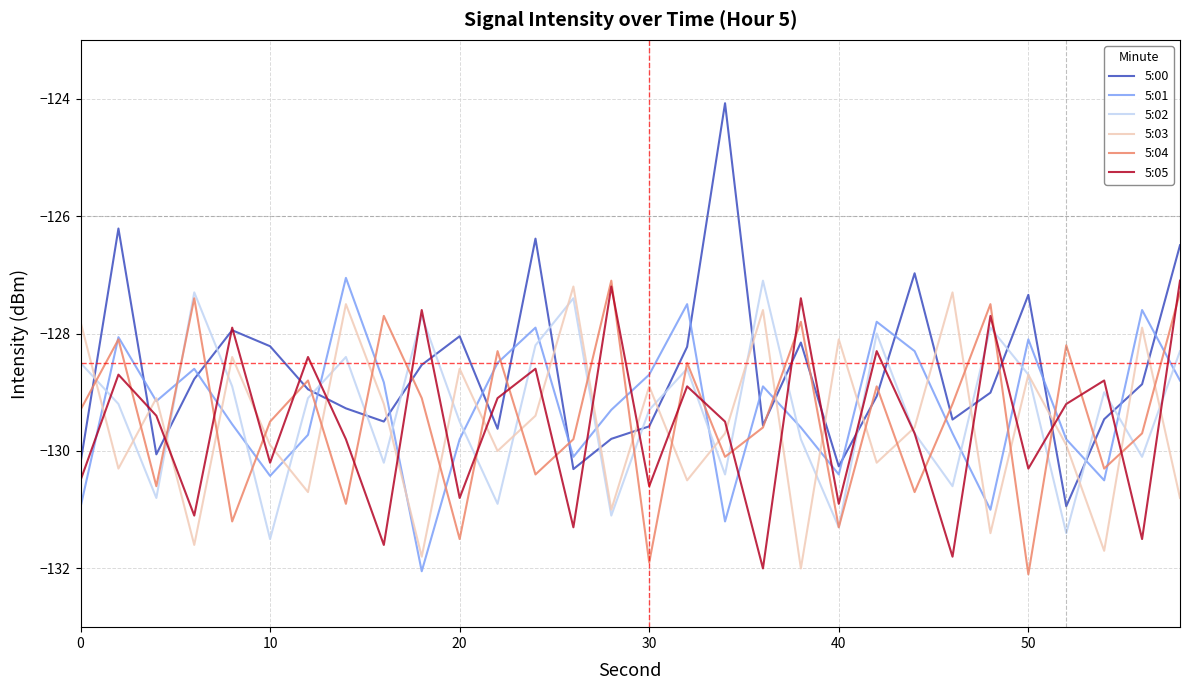

True or false: 5:03 and 5:01 cross at least once.

True